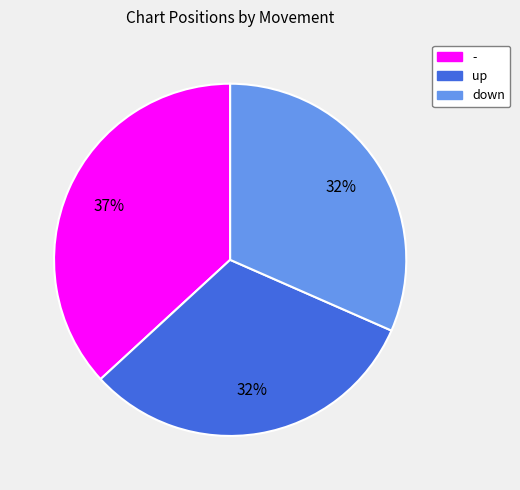

Is the sum of down and - greater than half?

Yes